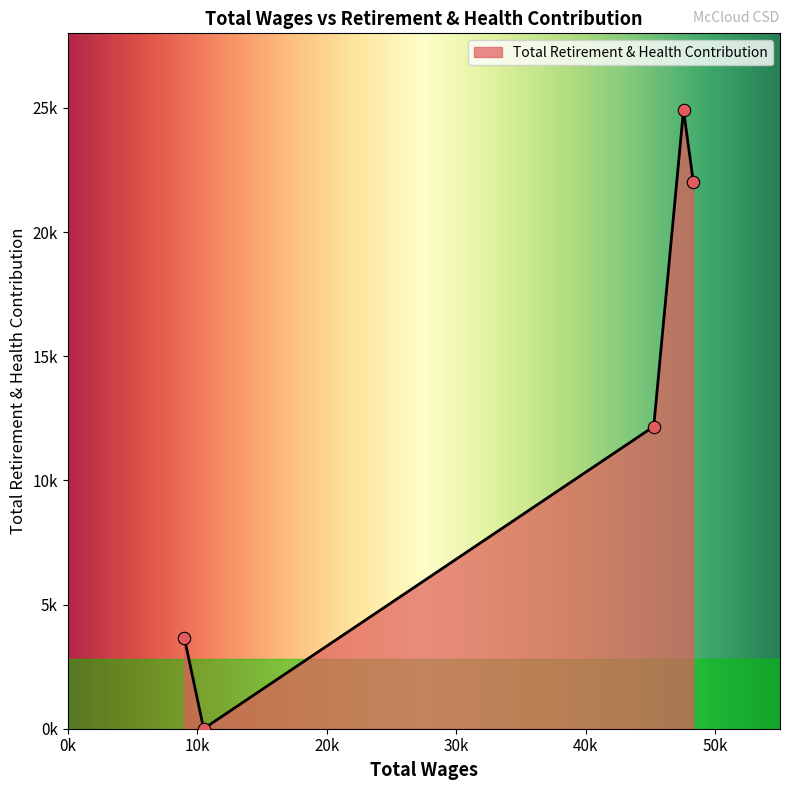

Is this an area chart (filled region under the line)?

Yes